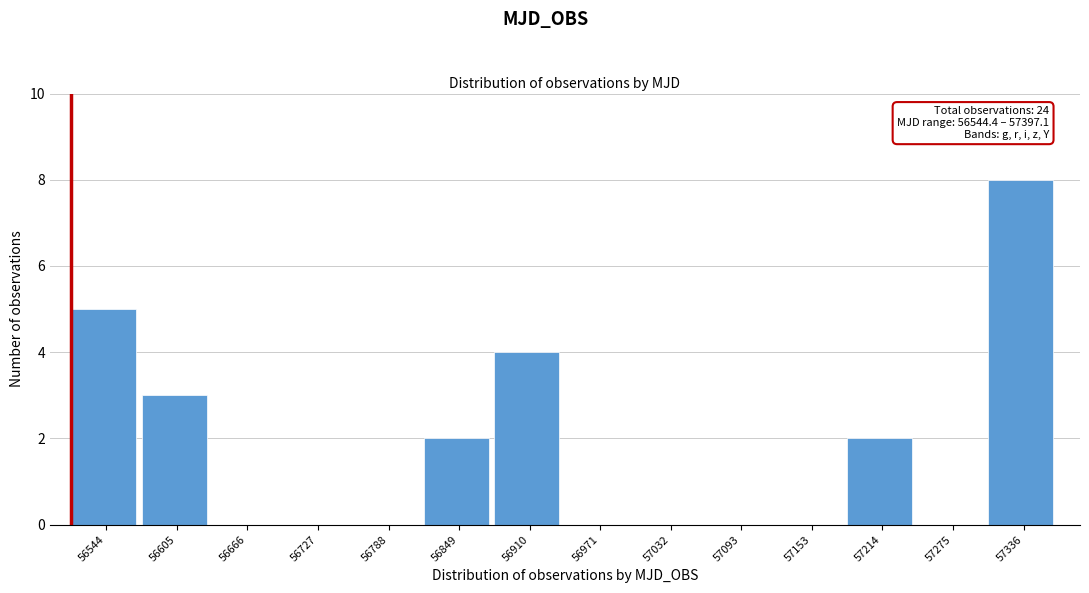

Reading left to right, extract all data points from this chart.

56544=5	56605=3	56666=0	56727=0	56788=0	56849=2	56910=4	56971=0	57032=0	57093=0	57153=0	57214=2	57275=0	57336=8